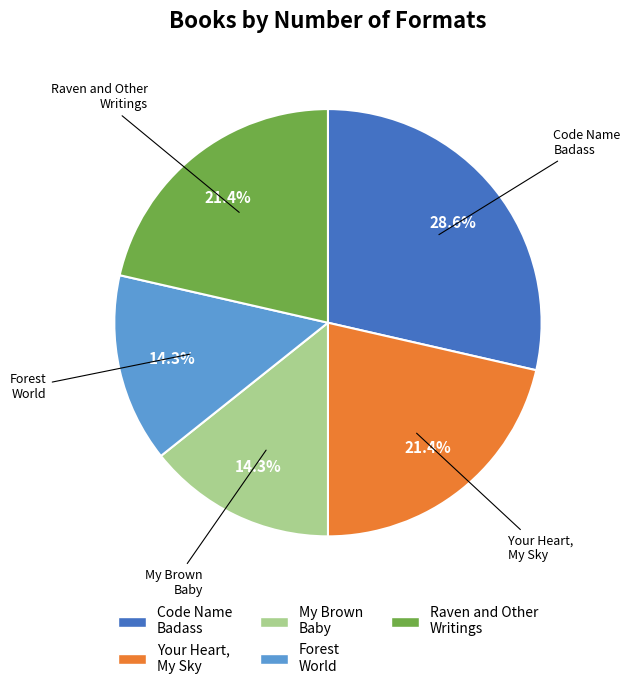

Which slice is the largest?

Code Name Badass